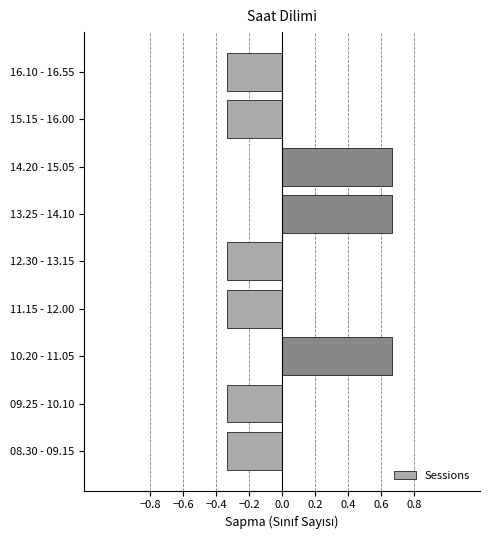

What is the sum of the values at 13.25 - 14.10 and 12.30 - 13.15?

0.3